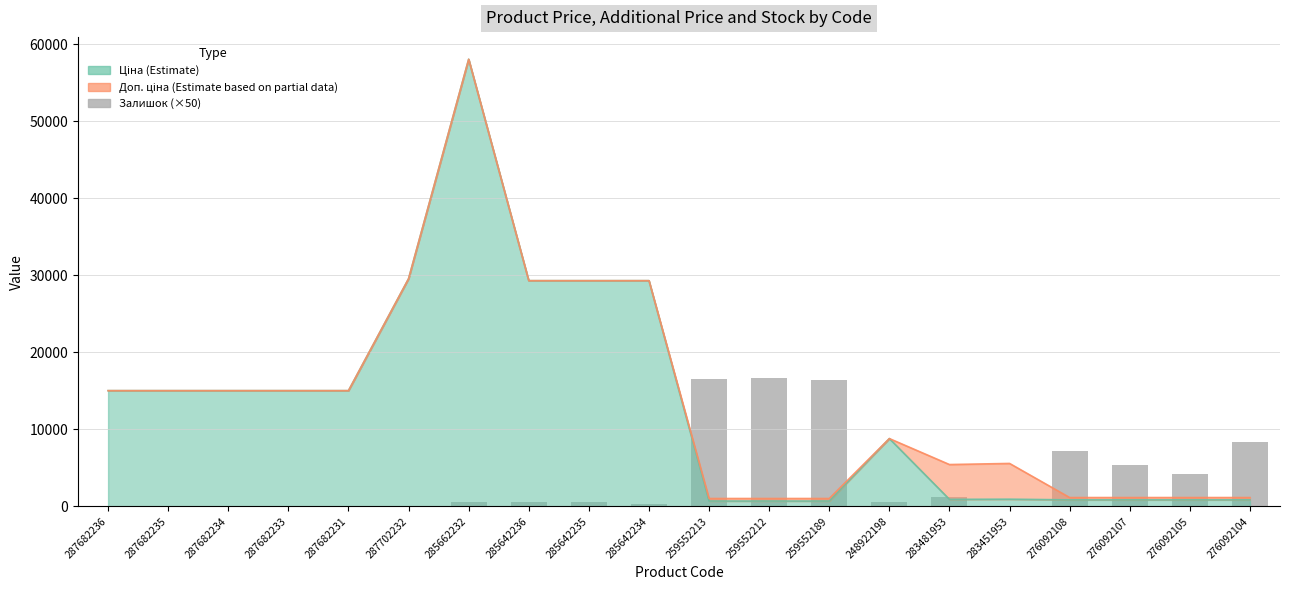

Which category has the lowest value across all series?

287682236